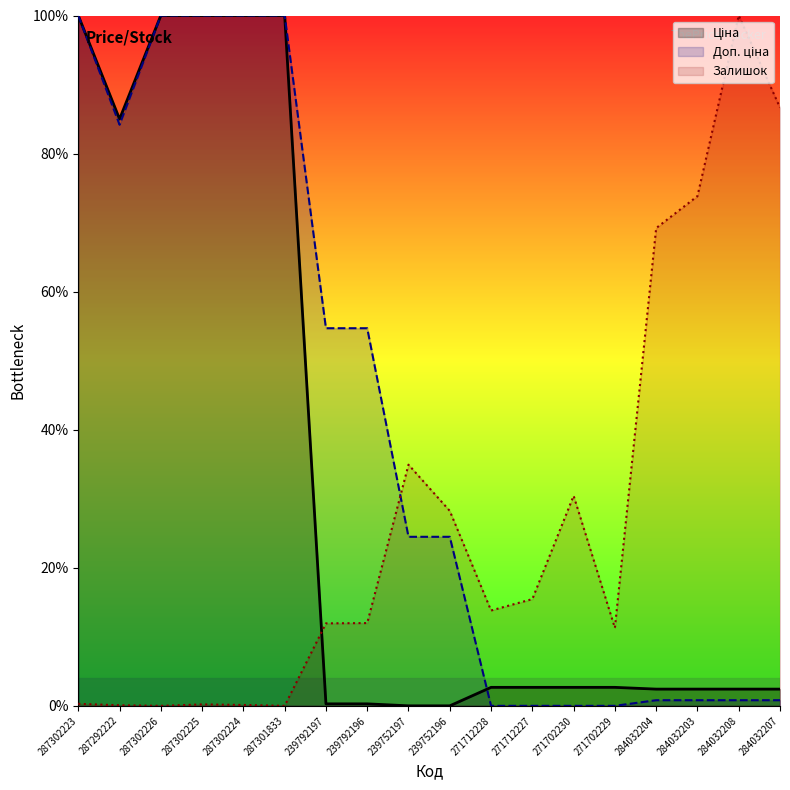

Reading left to right, what are all the values shown in this chart?

Ціна: 100.0	85.0	100.0	100.0	100.0	100.0	0.3	0.3	0.0	0.0	2.7	2.7	2.7	2.7	2.4	2.4	2.4	2.4
Доп. ціна: 100.0	84.2	100.0	100.0	100.0	100.0	54.7	54.7	24.5	24.5	0.0	0.0	0.0	0.0	0.8	0.8	0.8	0.8
Залишок: 0.3	0.1	0.0	0.2	0.1	0.0	11.9	12.0	34.9	28.2	13.8	15.5	30.4	11.3	69.2	73.8	100.0	86.6